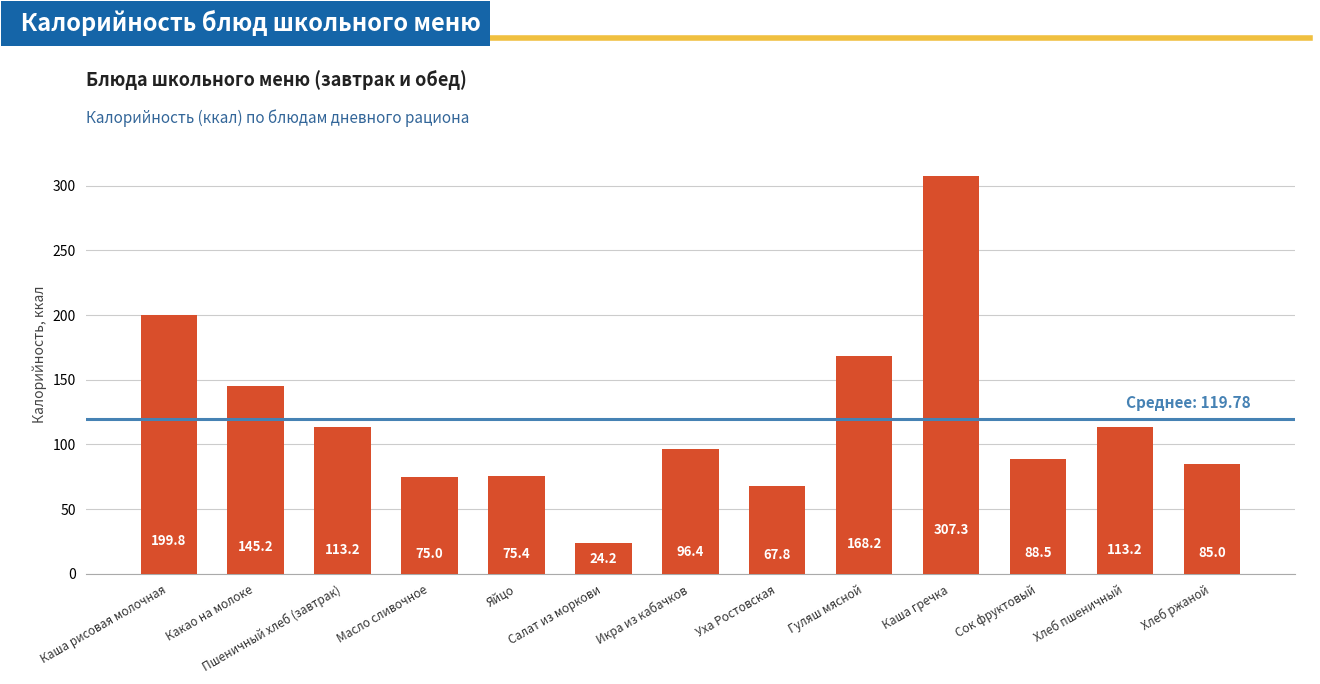

What is the difference between the maximum and minimum values?

283.0